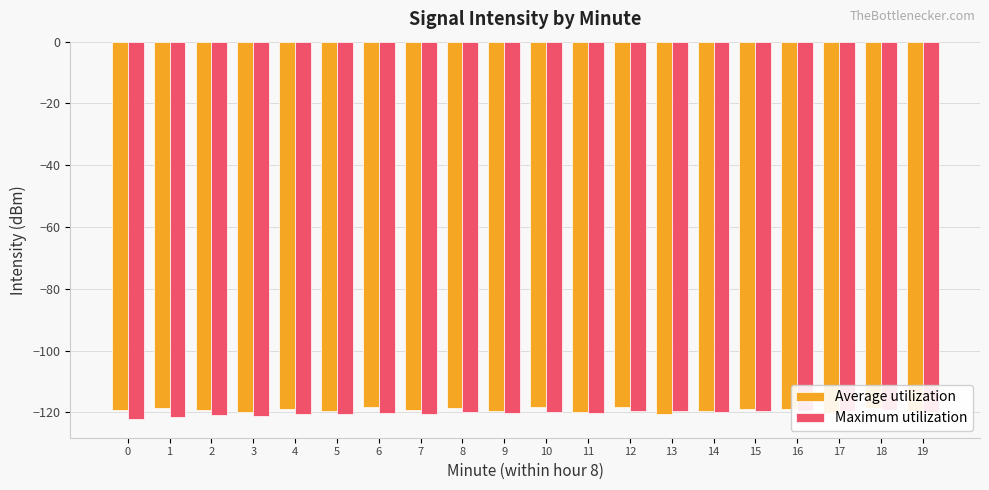

How many bars are there in total?

40